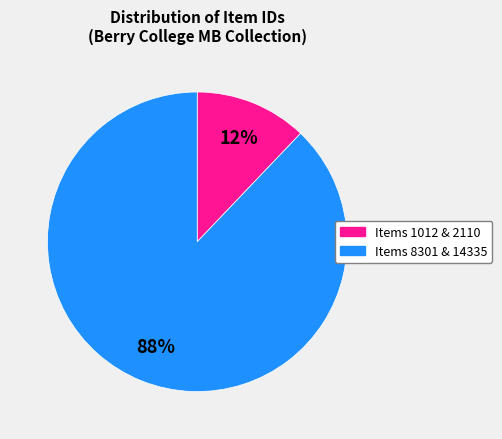

The Items 8301 & 14335 slice represents 78% of the pie. True or false?

False